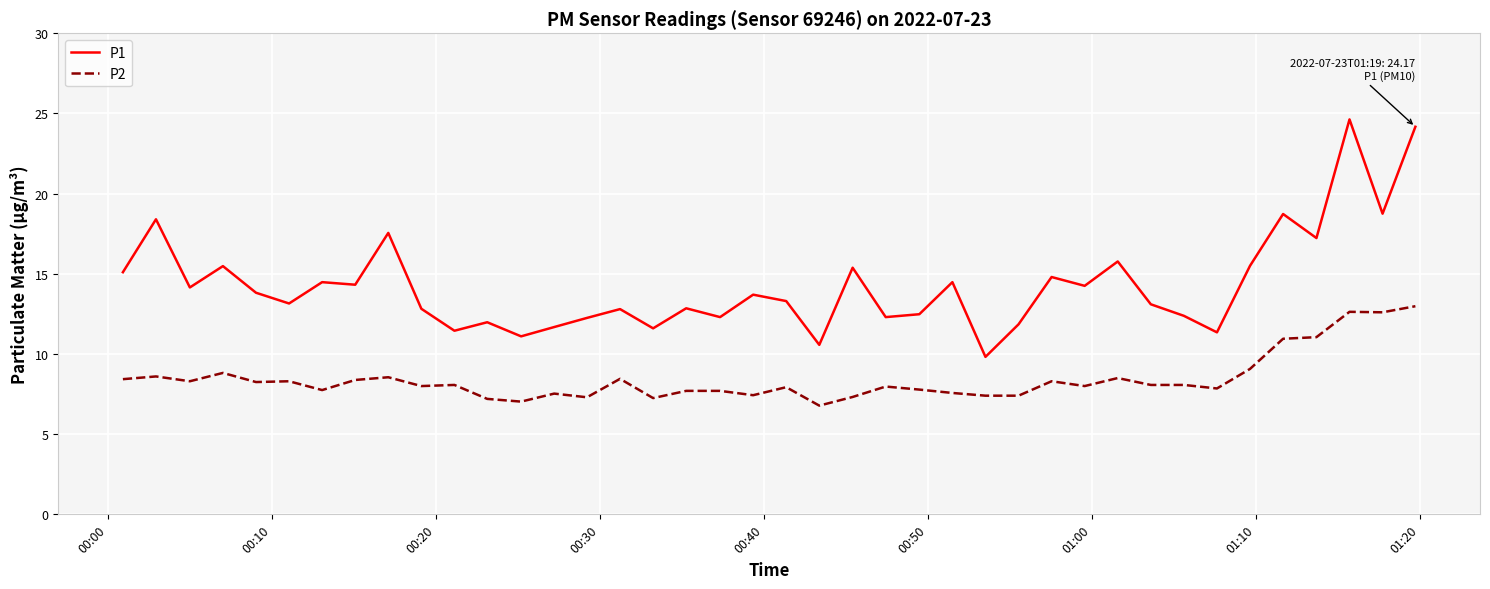

Which series has the widest spread of values?

P1